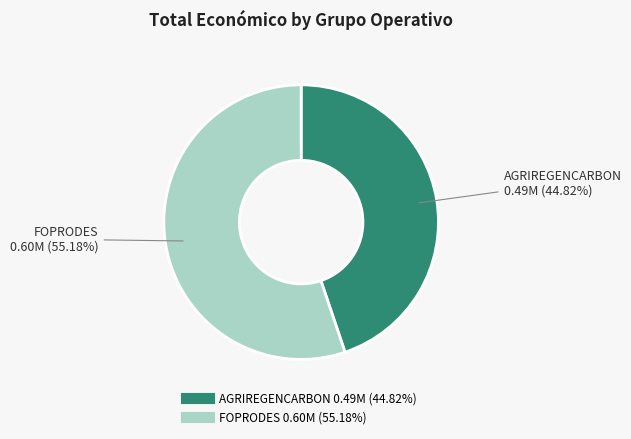

What is the majority slice?

FOPRODES